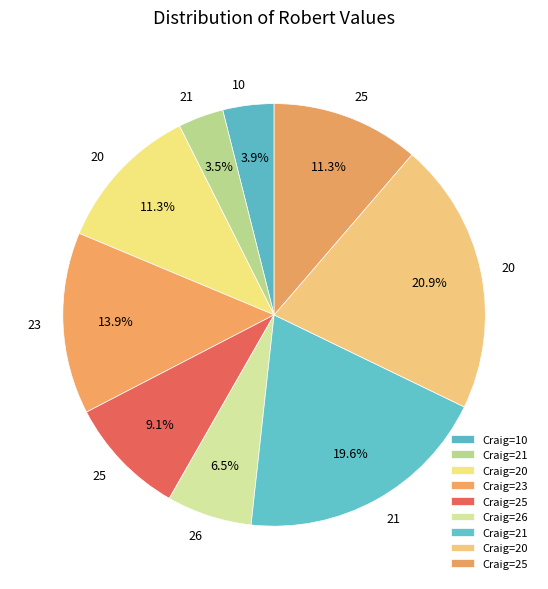

Count the number of slices in the pie.

9